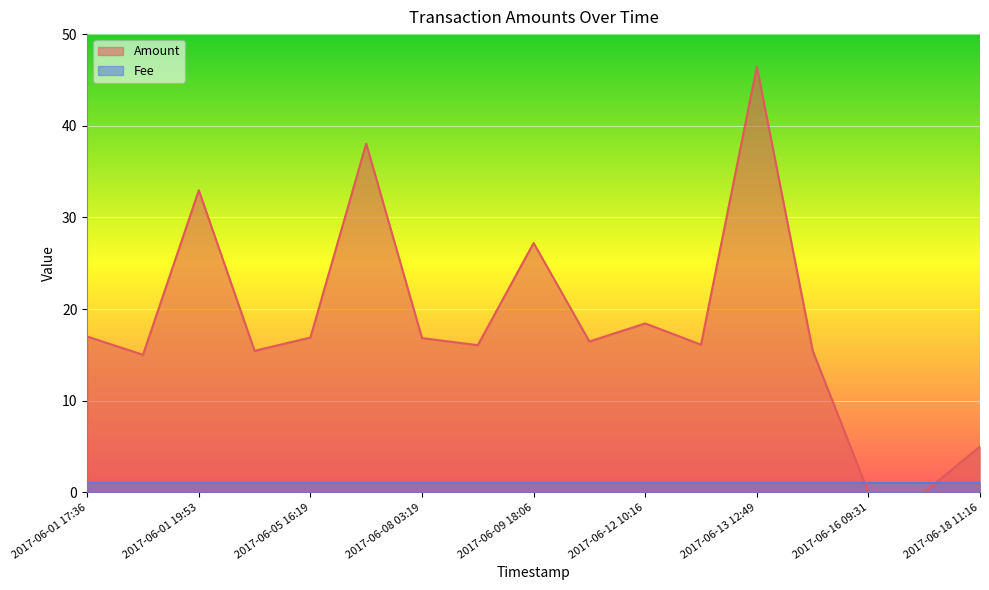

Where is the first local maximum?

2017-06-01 19:53